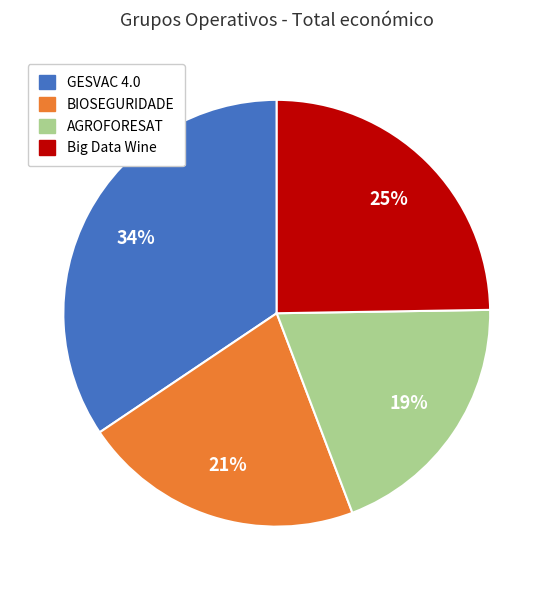

Does BIOSEGURIDADE account for over 50% of the chart?

No